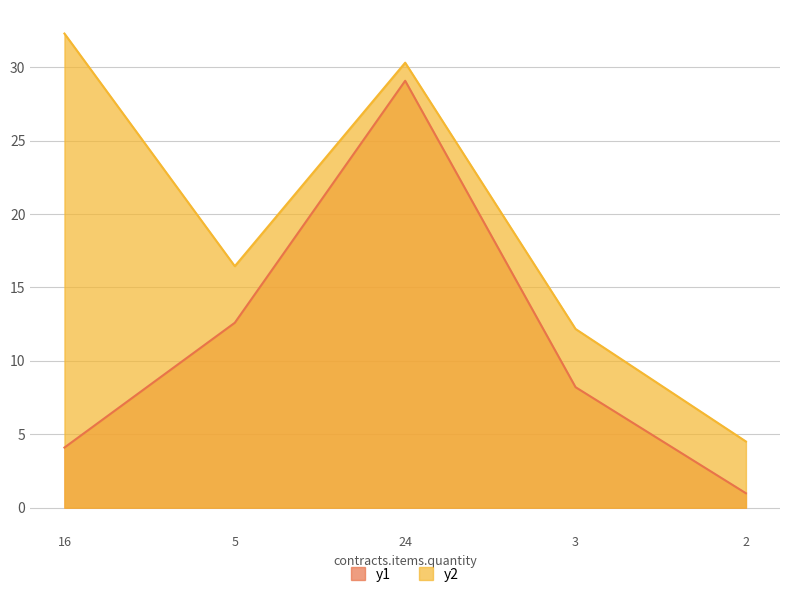

Reading left to right, list all the values displayed in this chart.

y1: 16=4.1	5=12.6	24=29.1	3=8.2	2=1.0
y2: 16=32.3	5=16.4	24=30.3	3=12.2	2=4.5